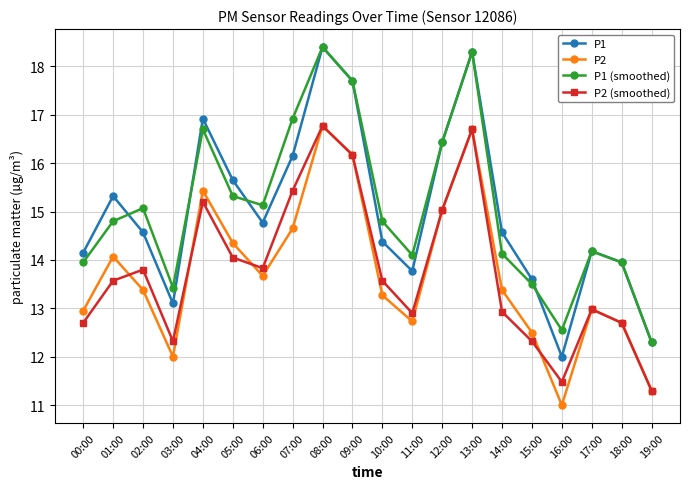

Does the chart have visible grid lines?

Yes